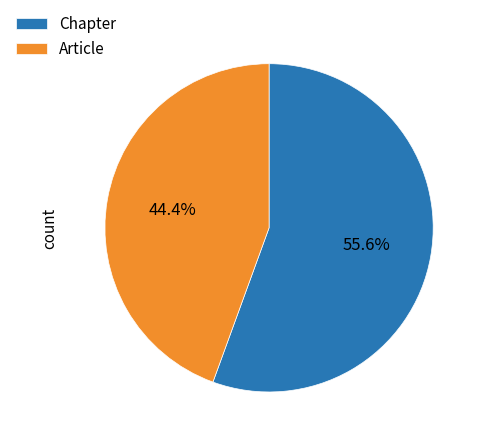

Which slice is the smallest?

Article